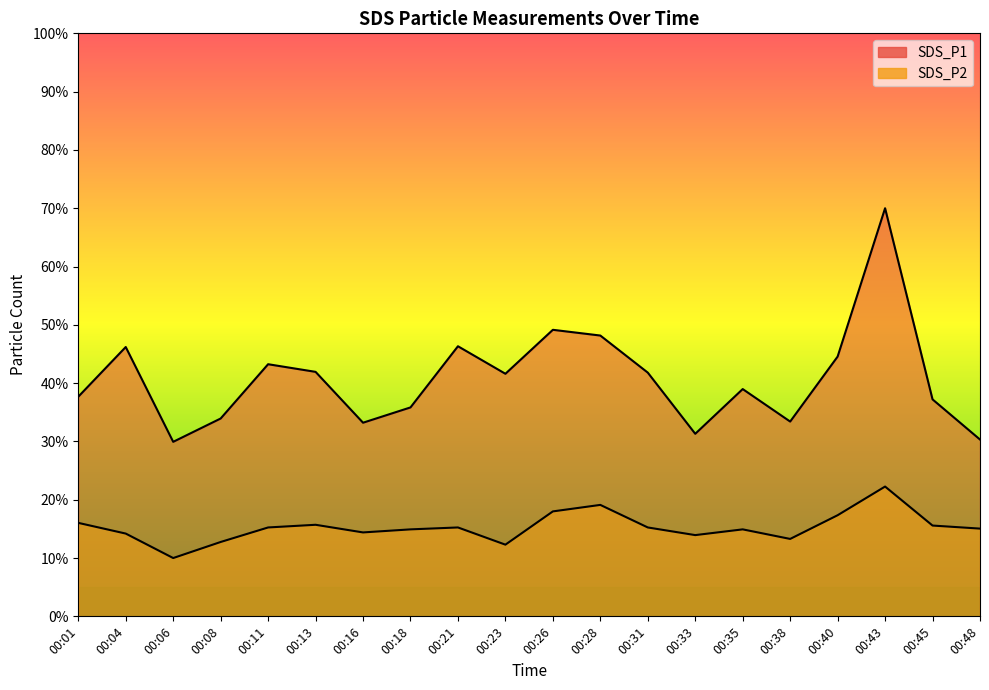

Reading left to right, list all the values displayed in this chart.

SDS_P1: 00:01=37.7	00:04=46.2	00:06=29.9	00:08=33.9	00:11=43.2	00:13=41.9	00:16=33.2	00:18=35.8	00:21=46.3	00:23=41.6	00:26=49.1	00:28=48.2	00:31=41.8	00:33=31.3	00:35=39.0	00:38=33.4	00:40=44.6	00:43=70.0	00:45=37.2	00:48=30.3
SDS_P2: 00:01=16.0	00:04=14.2	00:06=10.0	00:08=12.8	00:11=15.2	00:13=15.7	00:16=14.4	00:18=14.9	00:21=15.2	00:23=12.3	00:26=18.0	00:28=19.1	00:31=15.2	00:33=13.9	00:35=14.9	00:38=13.3	00:40=17.3	00:43=22.3	00:45=15.6	00:48=15.0